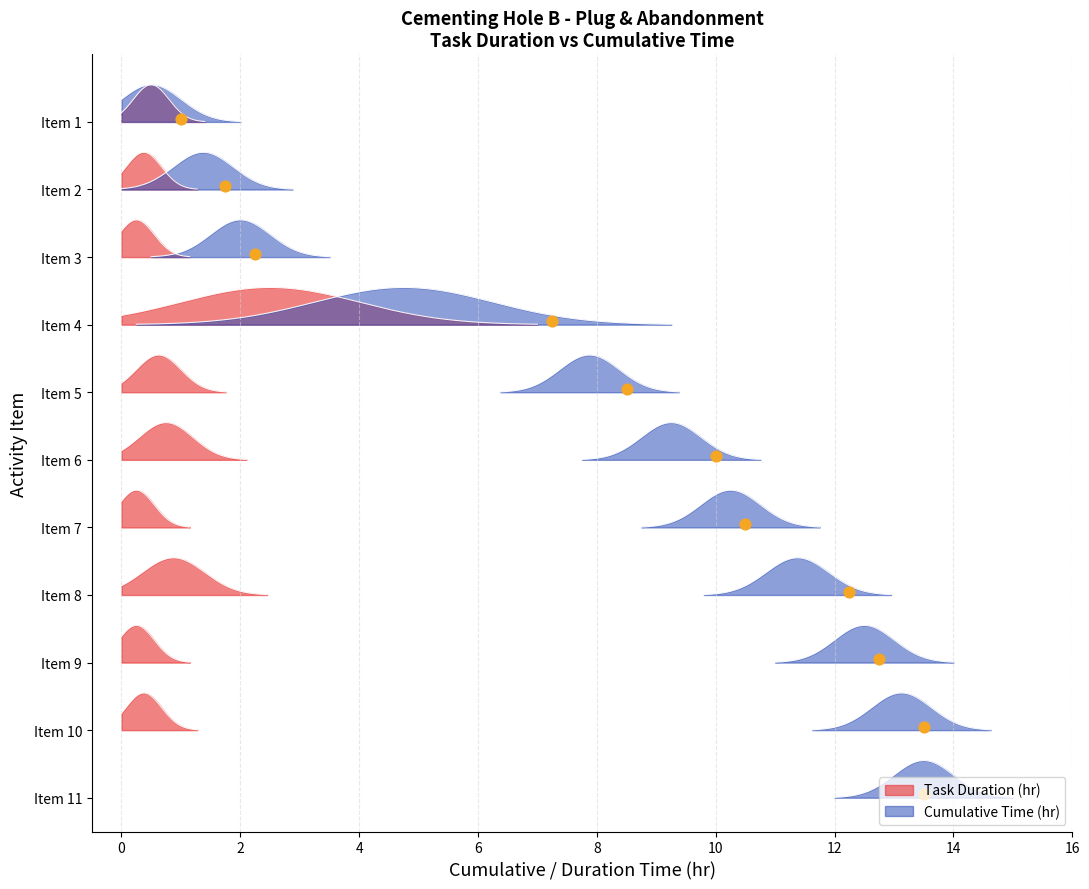

Which series reaches the maximum Y coordinate?

Cumulative Time (hr)